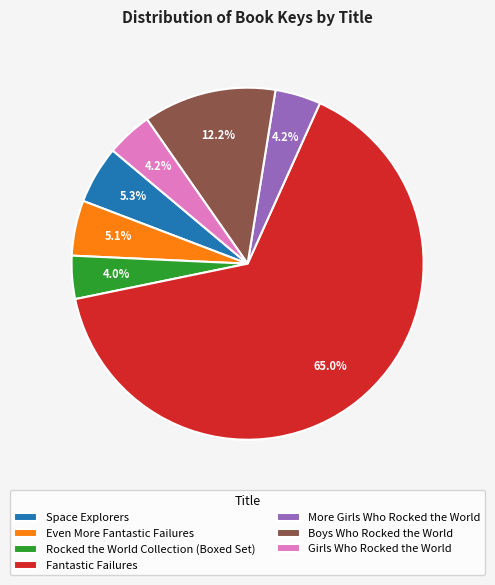

How many segments does this pie chart have?

7